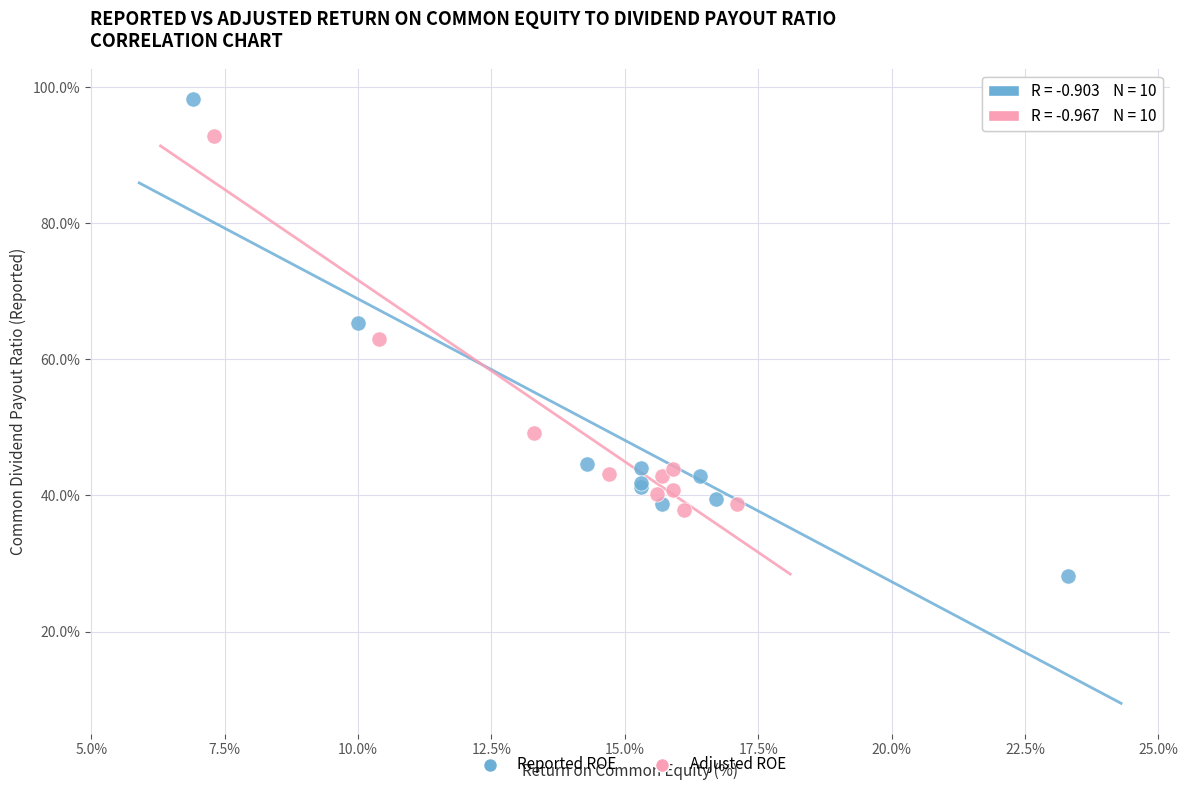

Which series contains the highest Y value?

Reported ROE